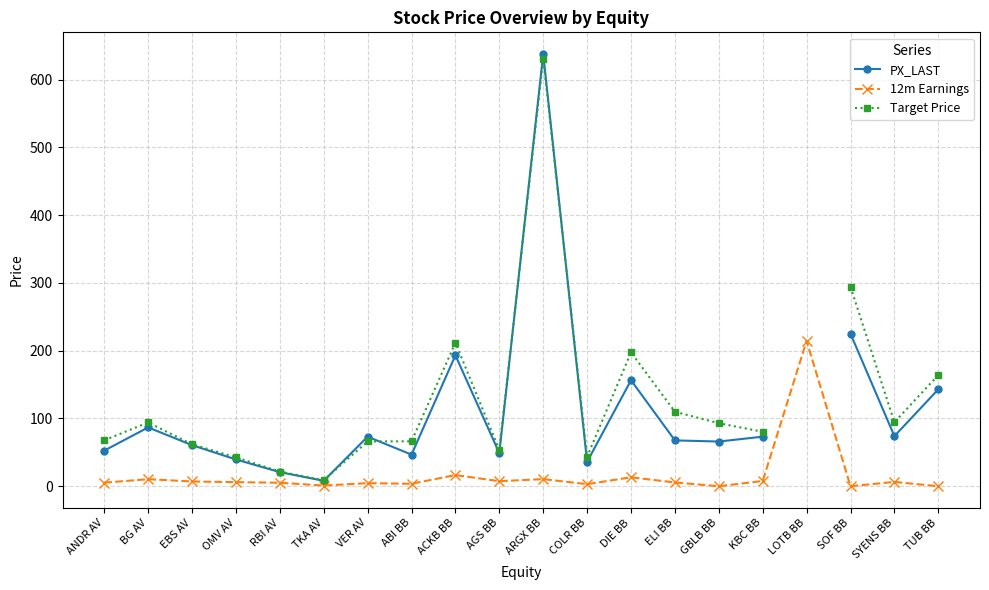

Which category has the lowest value across all series?

GBLB BB